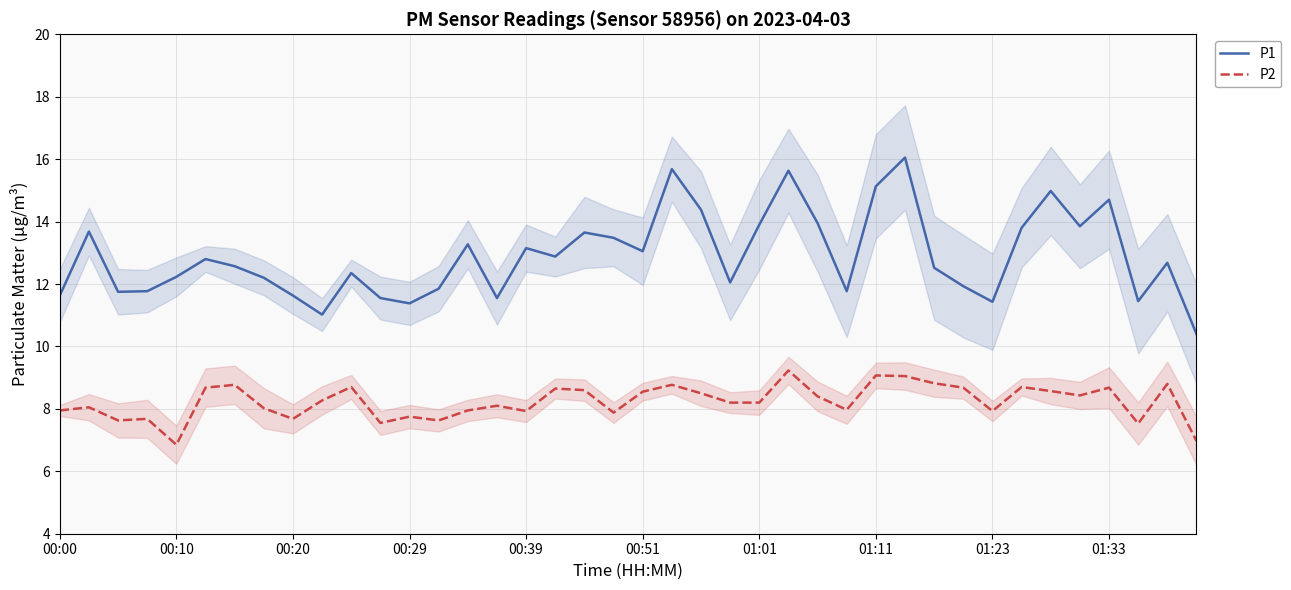

True or false: P2 and P1 cross at least once.

False